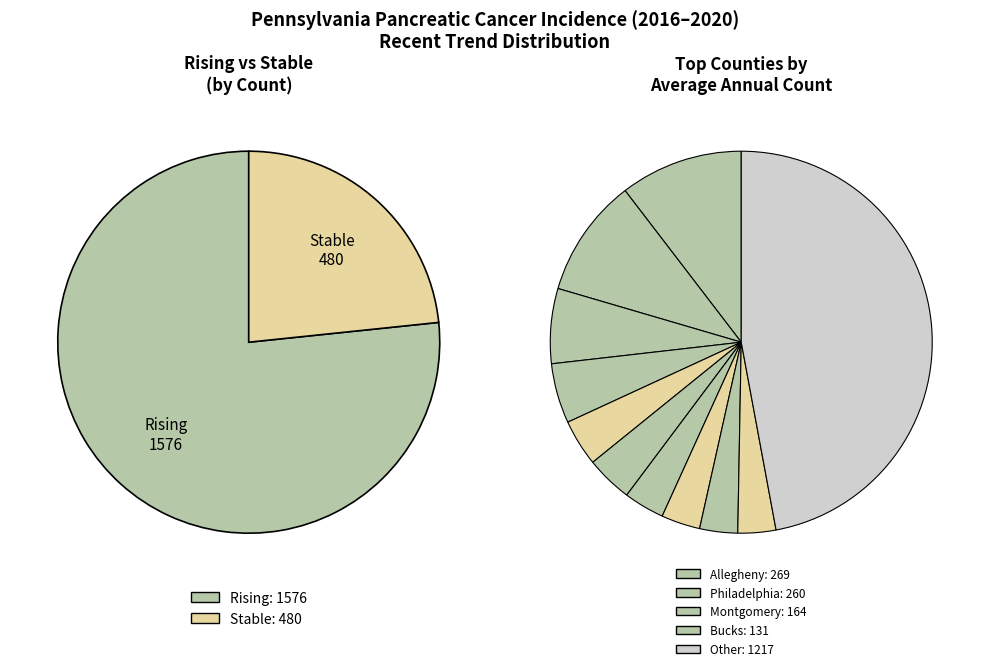

Rank the series at 8 from lowest to highest value.

stable, rising